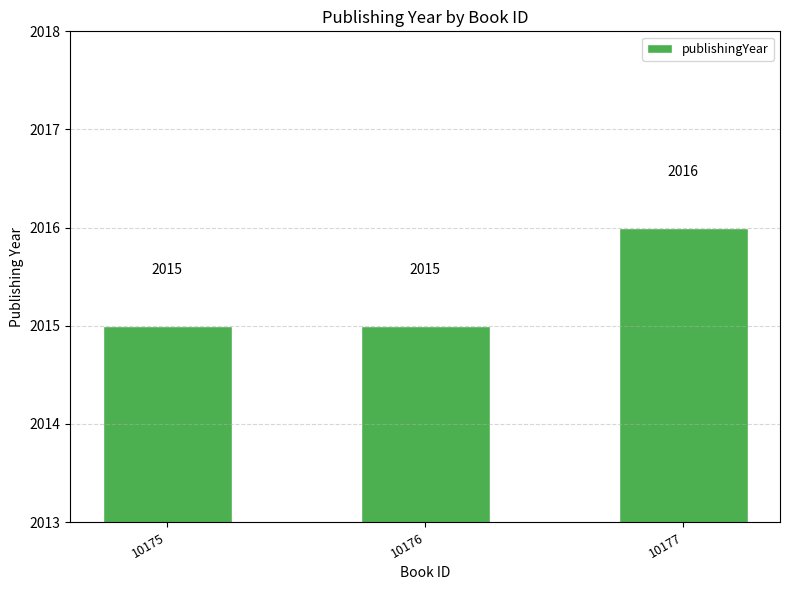

What is the sum of all values?

6046